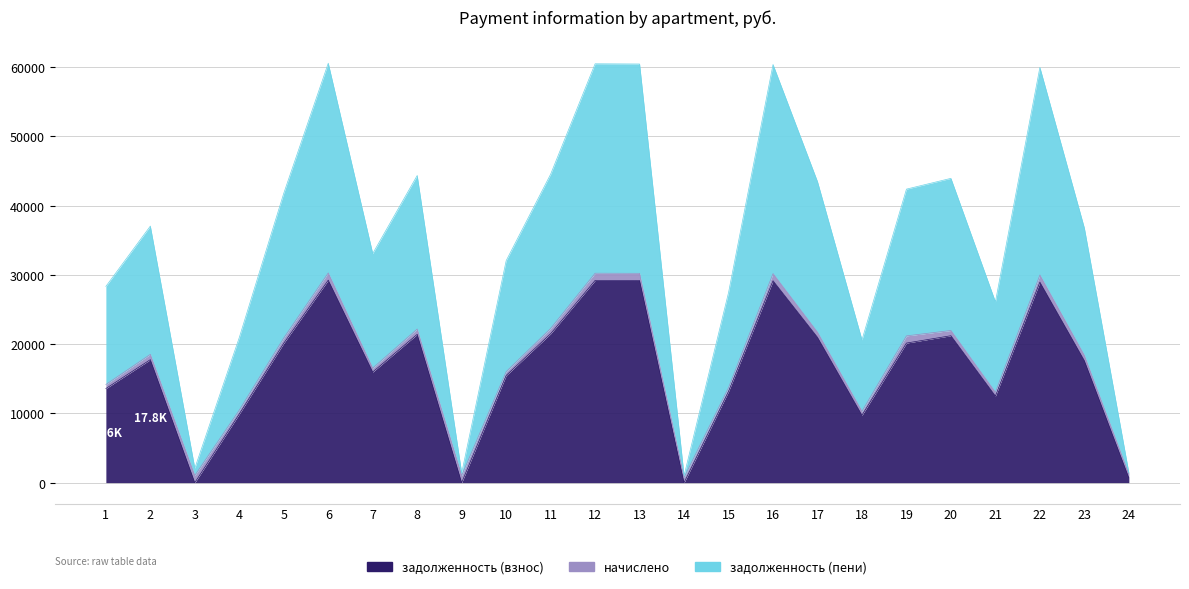

Which category has the highest value across all series?

6